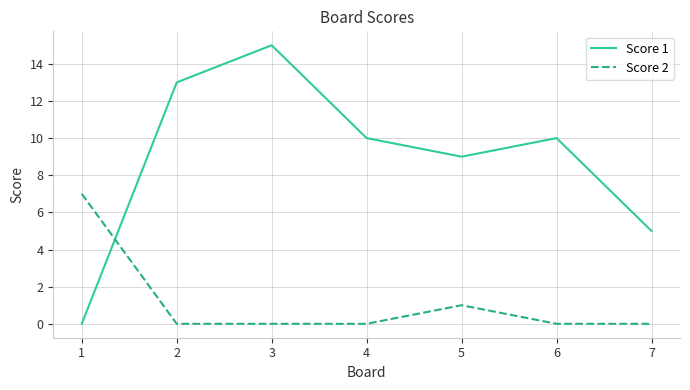

Reading left to right, transcribe all the data shown in this chart.

Score 1: 0	13	15	10	9	10	5
Score 2: 7	0	0	0	1	0	0